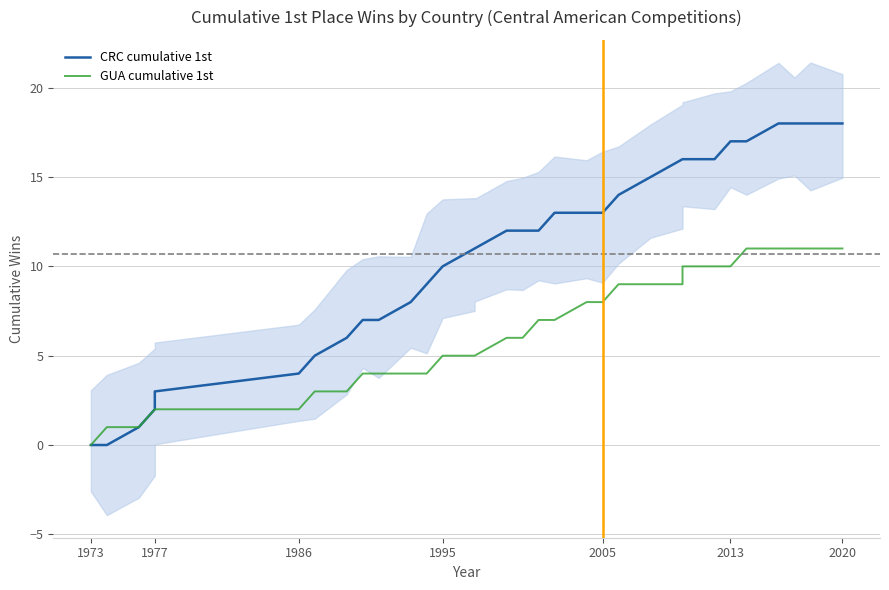

True or false: GUA cumulative 1st has more than 2 interior local peaks.

False